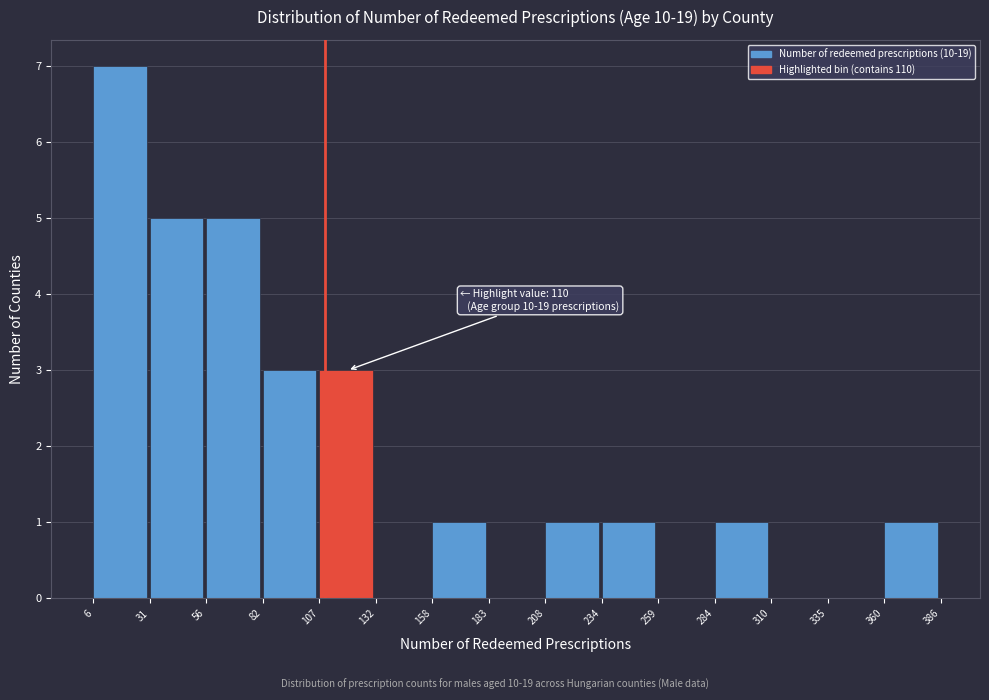

Which range on the x-axis has the tallest bar?

6 to 31